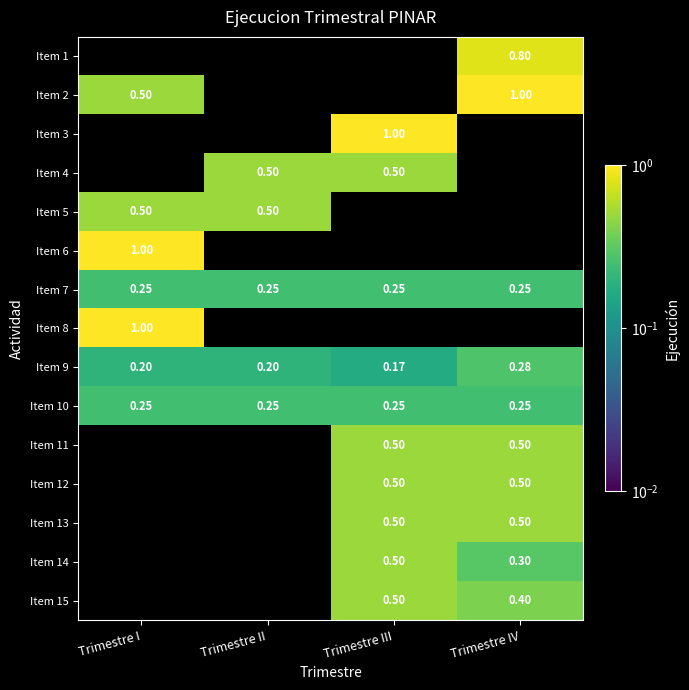

How many values in Item 13 are above zero?

2